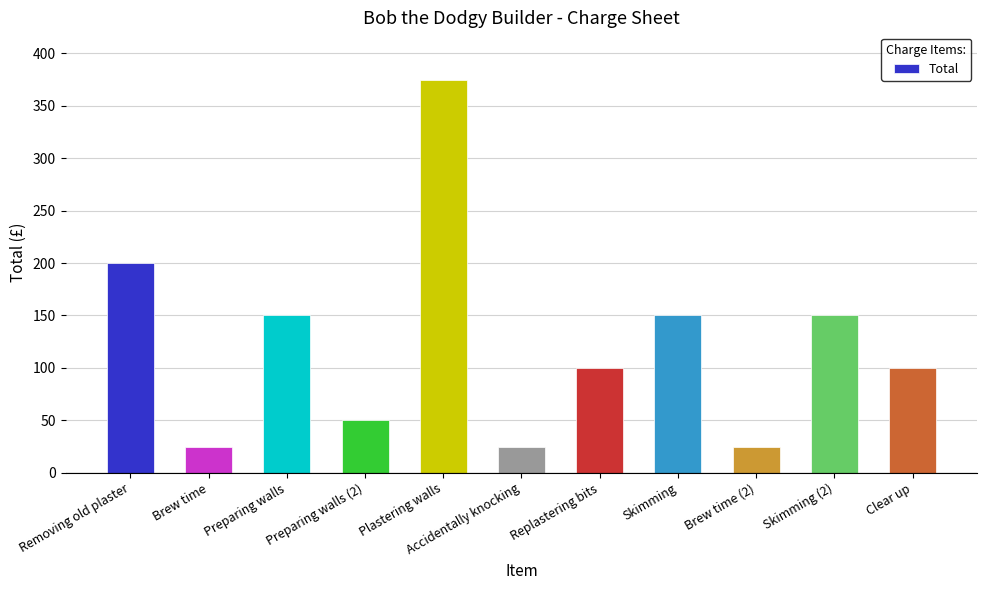

What is the label of the 9th bar from the right?

Preparing walls